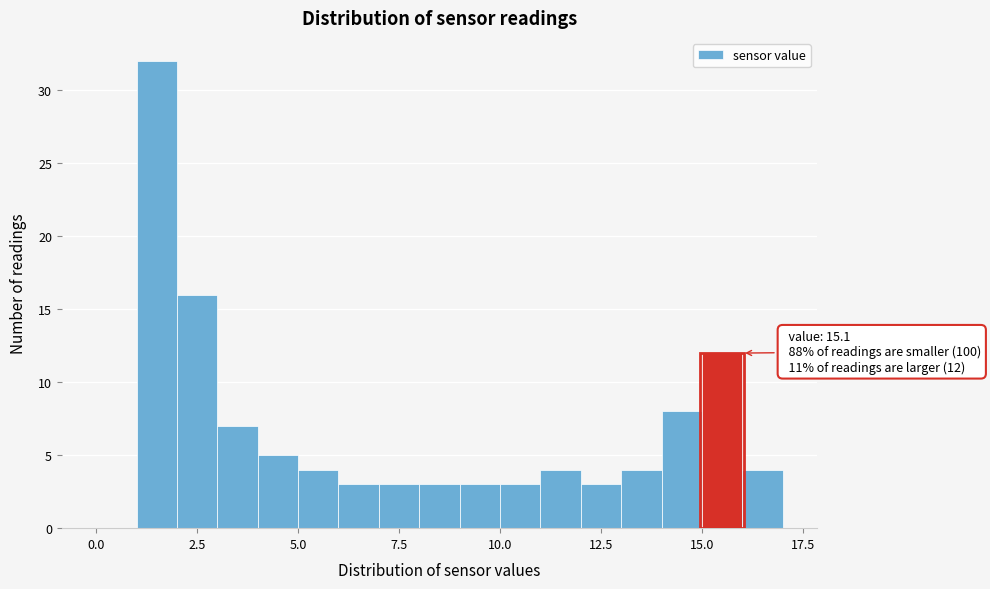

Around what value on the x-axis is the tallest bar? Give the approximate position of its centre, as read against the axis.

1.5